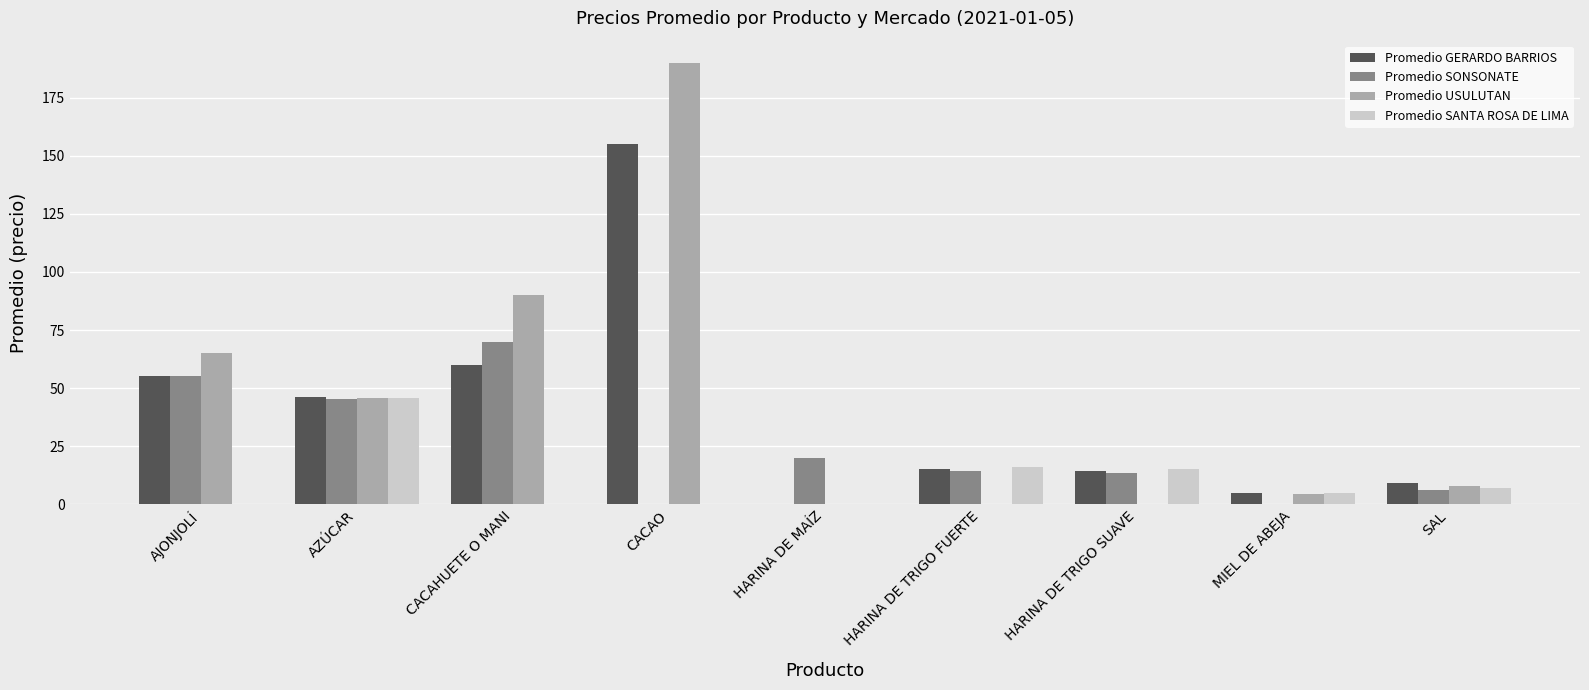

What is the sum of all Promedio SANTA ROSA DE LIMA values?

88.8